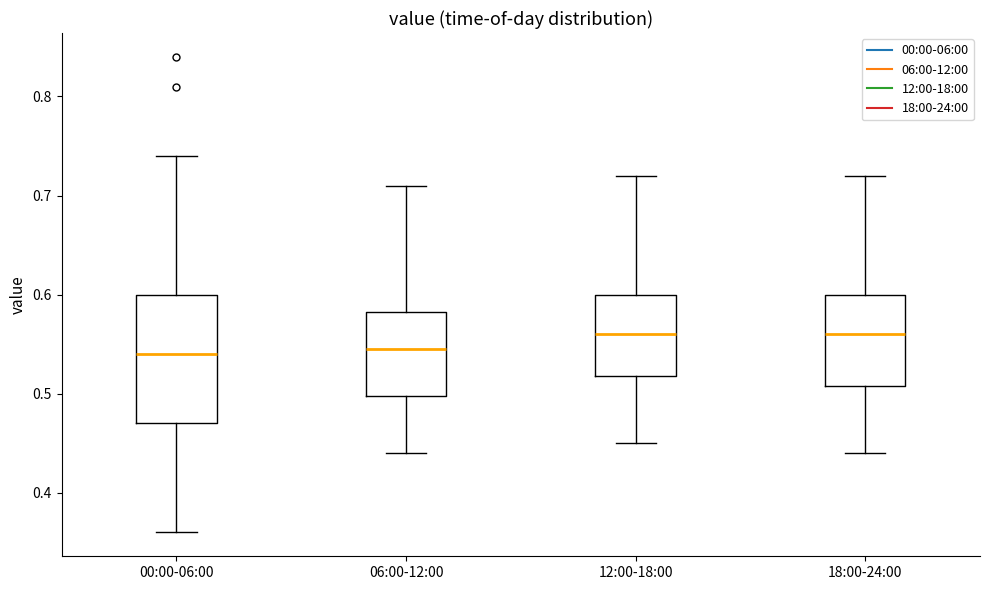

Reading left to right, transcribe this box plot: for each box, give where its median line is, the range the box spans, and where its two whiskers end, as read against the y-axis. The values are not printed on the chart, so give them approximately, as read against the axis.

00:00-06:00: median 0.54, box 0.47 to 0.60, whiskers 0.36 to 0.74
06:00-12:00: median 0.55, box 0.50 to 0.58, whiskers 0.44 to 0.71
12:00-18:00: median 0.56, box 0.52 to 0.60, whiskers 0.45 to 0.72
18:00-24:00: median 0.56, box 0.51 to 0.60, whiskers 0.44 to 0.72